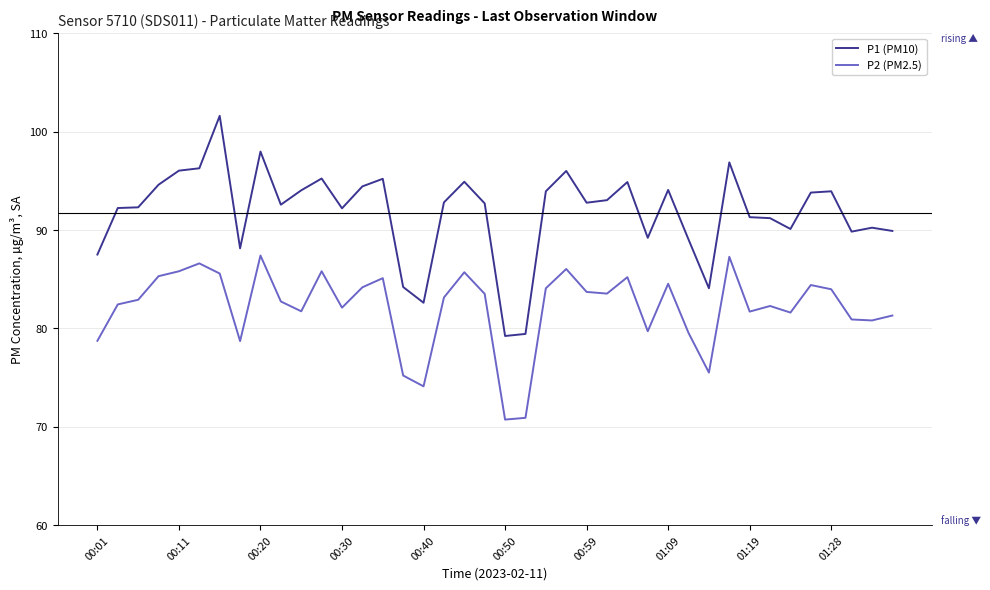

Rank the series by their average value, from highest to lowest.

P1 (PM10), P2 (PM2.5)